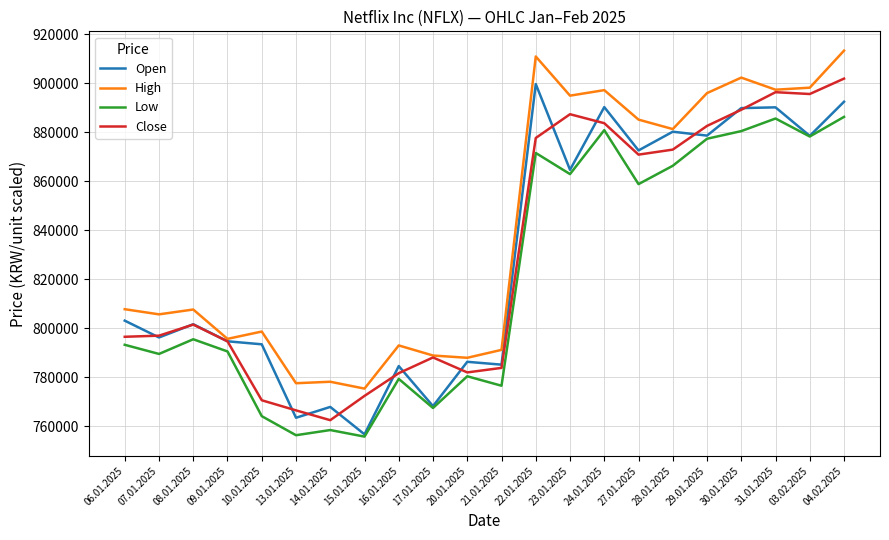

Is the value of High at 27.01.2025 greater than the value of Open at 10.01.2025?

Yes